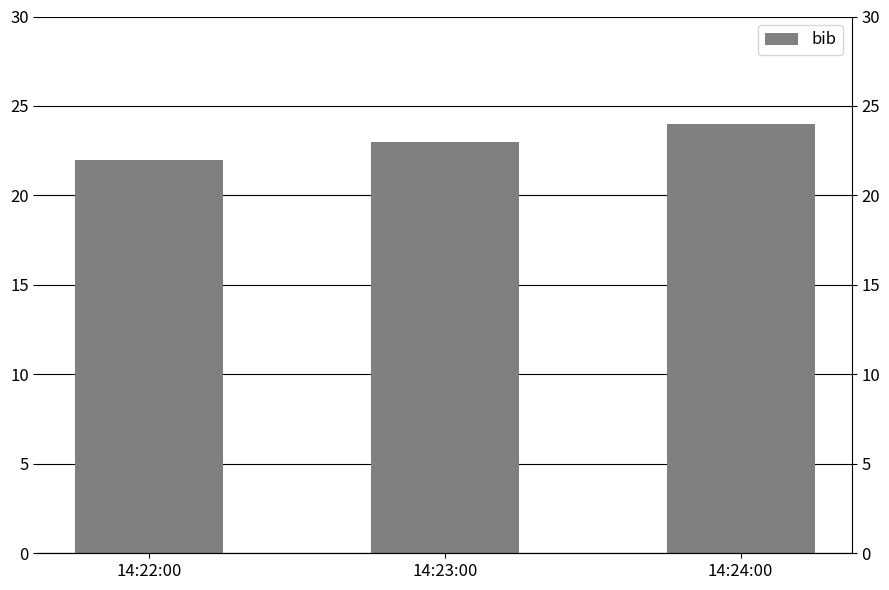

The value at 14:24:00 is 24. True or false?

True